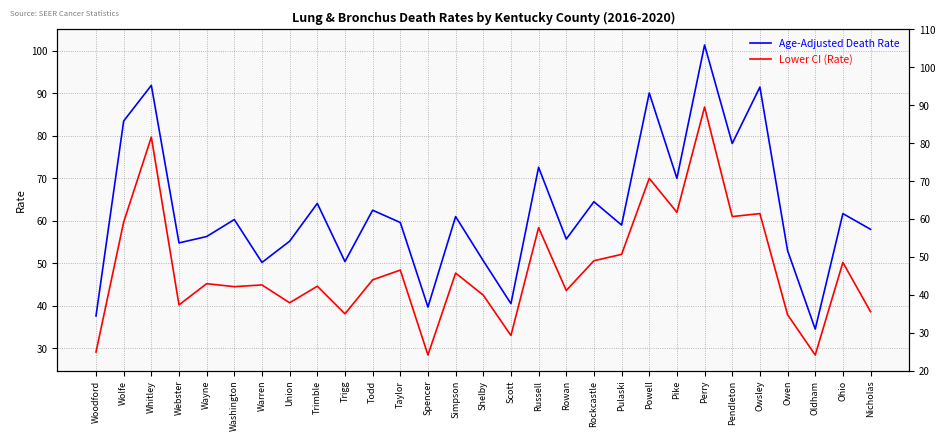

What is the label of the 19th point from the left?

Rockcastle